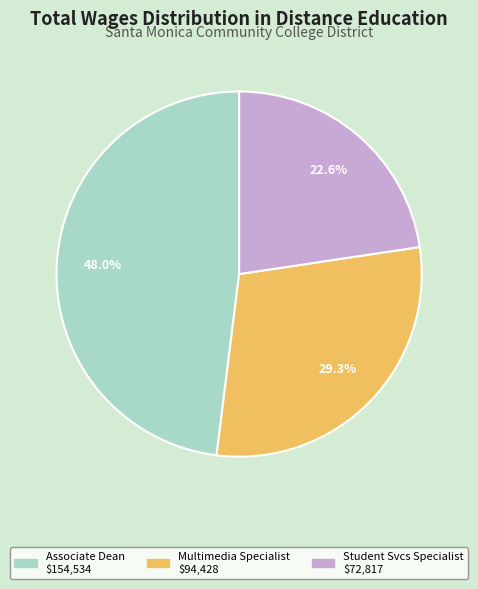

Which category has the smallest portion of the pie?

Student Svcs Specialist